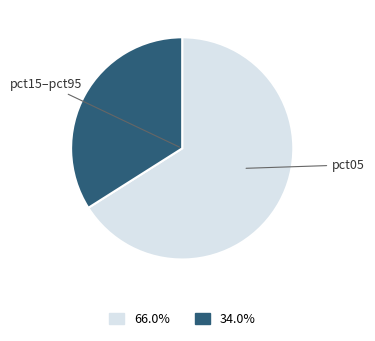

Is there any slice that represents more than half of the pie?

Yes